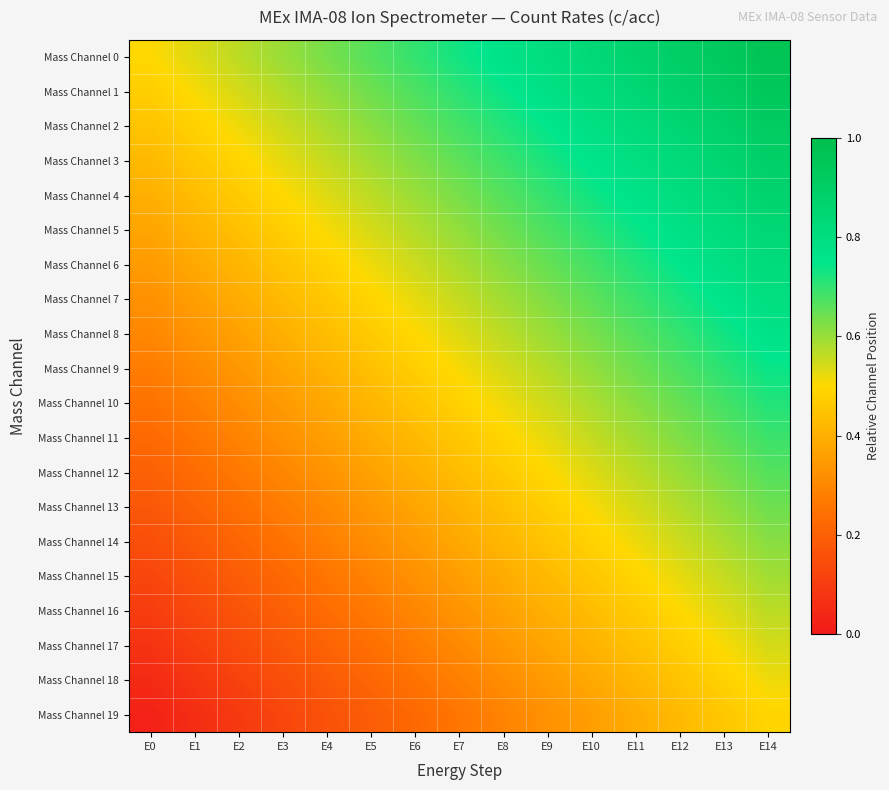

Between E0 and E14, which is larger?

E14